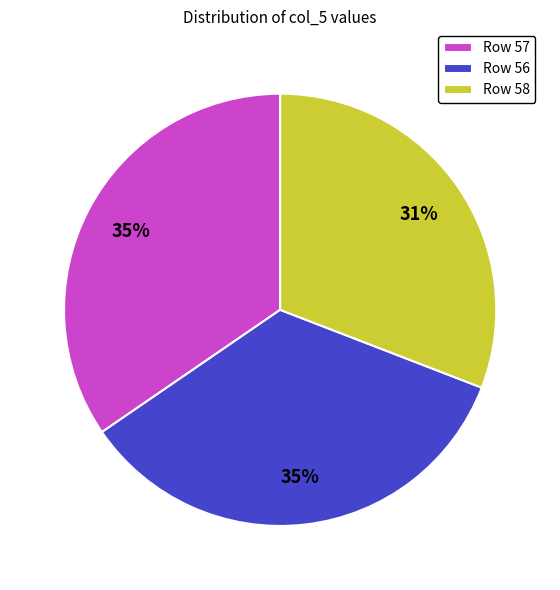

True or false: Row 57 accounts for 41% of the total.

False